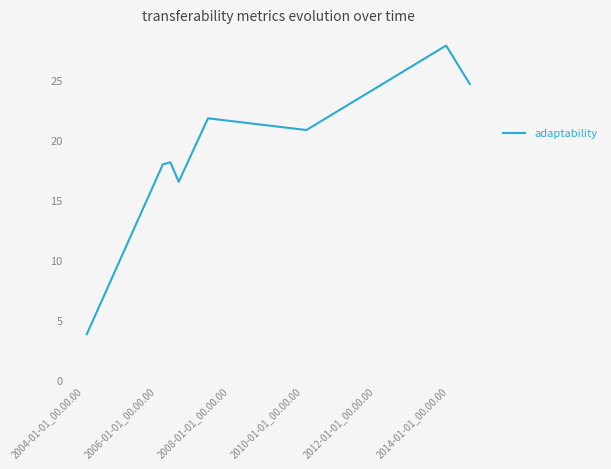

How many interior local valleys (lower than both neighbors) does the data have?

2